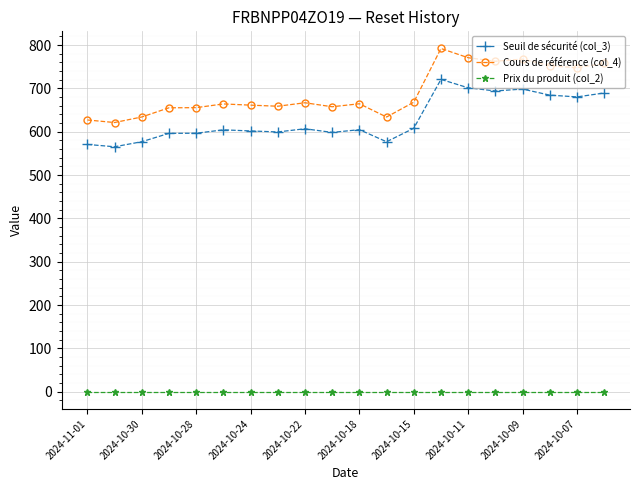

What is the difference between the second highest and minimum values in the Cours de référence (col_4) series?

149.5